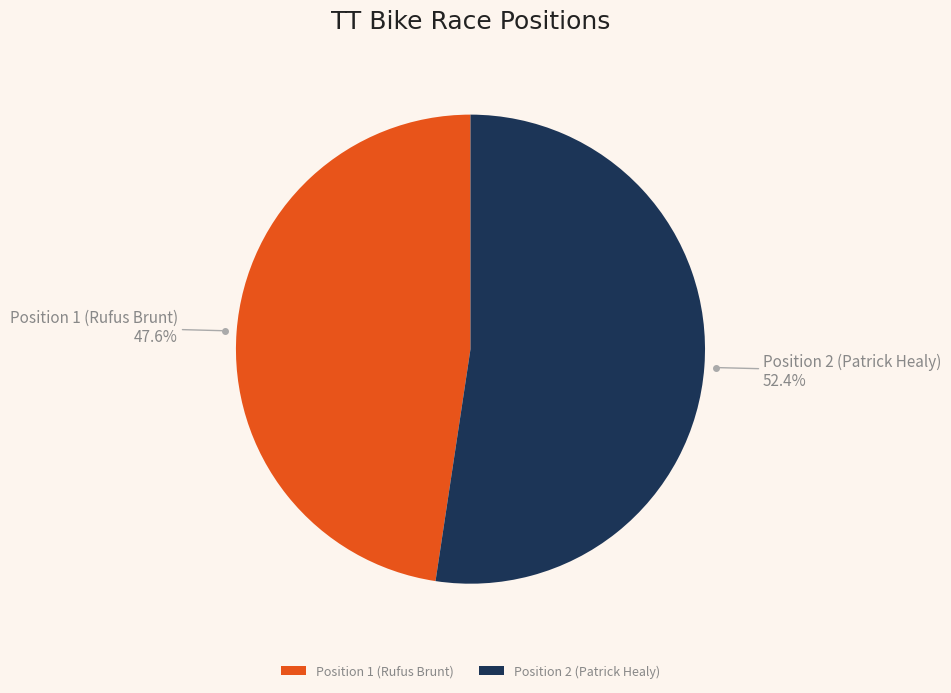

To the nearest percent, what percentage of the pie is Position 1 (Rufus Brunt)?

48%